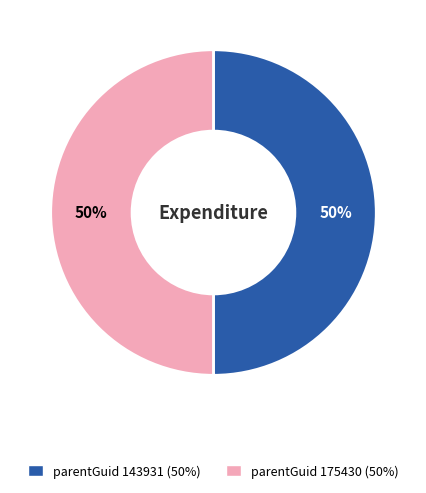

What is the ratio of the value at parentGuid 175430 (50%) to the value at parentGuid 143931 (50%)?

1.0